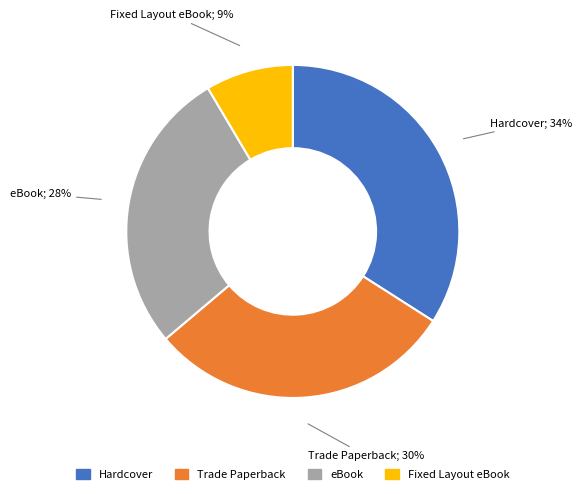

To the nearest percent, what is the average slice percentage?

25%